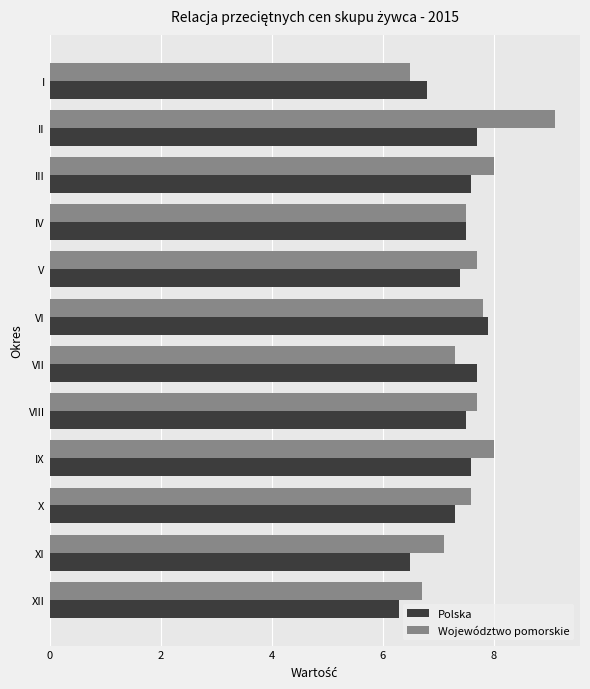

Which series has the largest range (max minus min)?

Województwo pomorskie